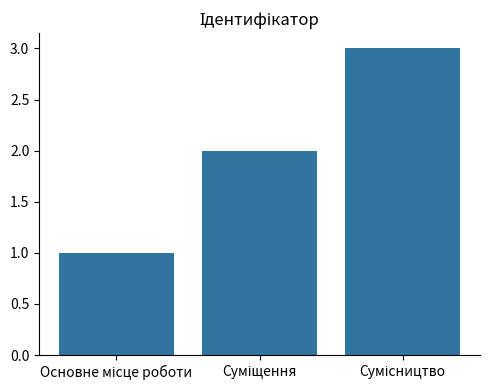

What is the sum of all values?

6